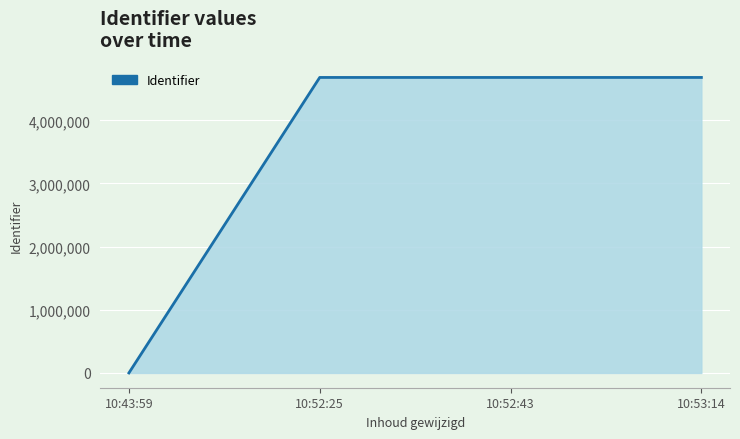

What is the greatest value displayed?

4678870